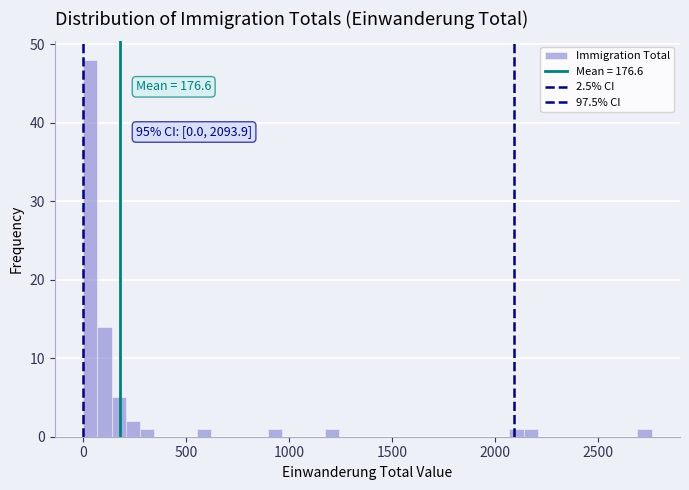

Read against the x-axis, roughly where is the centre of the tallest bar?

50